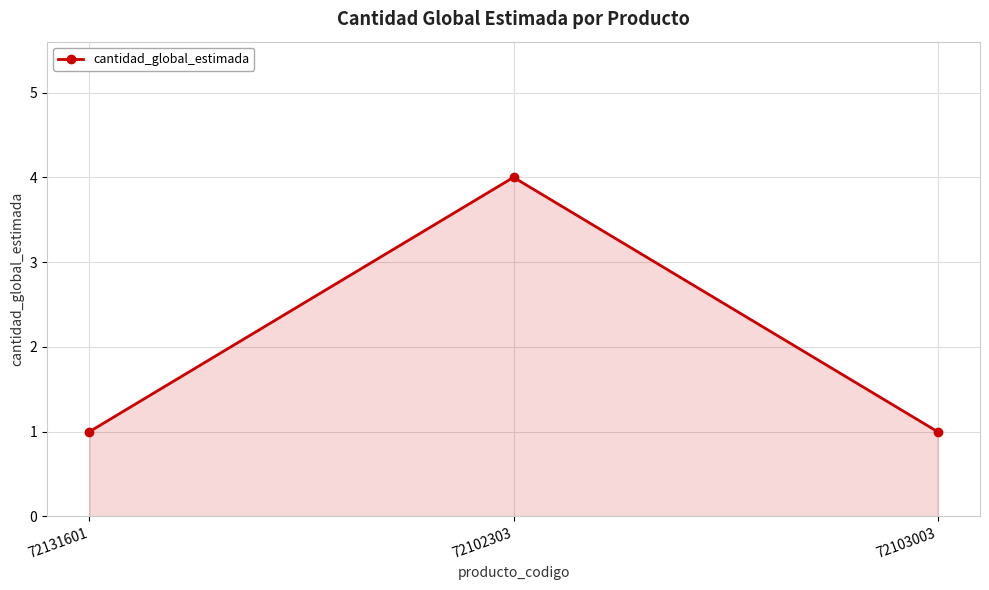

What is the greatest value displayed?

4